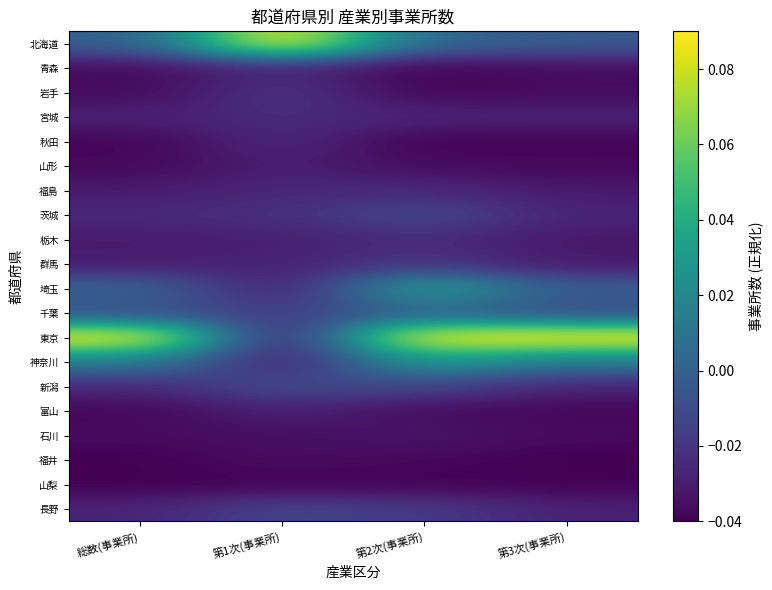

Reading left to right, extract all data points from this chart.

北海道: 総数(事業所)=-0.0	第1次(事業所)=0.1	第2次(事業所)=0.0	第3次(事業所)=-0.0
青森: 総数(事業所)=-0.0	第1次(事業所)=-0.0	第2次(事業所)=-0.0	第3次(事業所)=-0.0
岩手: 総数(事業所)=-0.0	第1次(事業所)=-0.0	第2次(事業所)=-0.0	第3次(事業所)=-0.0
宮城: 総数(事業所)=-0.0	第1次(事業所)=-0.0	第2次(事業所)=-0.0	第3次(事業所)=-0.0
秋田: 総数(事業所)=-0.0	第1次(事業所)=-0.0	第2次(事業所)=-0.0	第3次(事業所)=-0.0
山形: 総数(事業所)=-0.0	第1次(事業所)=-0.0	第2次(事業所)=-0.0	第3次(事業所)=-0.0
福島: 総数(事業所)=-0.0	第1次(事業所)=-0.0	第2次(事業所)=-0.0	第3次(事業所)=-0.0
茨城: 総数(事業所)=-0.0	第1次(事業所)=-0.0	第2次(事業所)=-0.0	第3次(事業所)=-0.0
栃木: 総数(事業所)=-0.0	第1次(事業所)=-0.0	第2次(事業所)=-0.0	第3次(事業所)=-0.0
群馬: 総数(事業所)=-0.0	第1次(事業所)=-0.0	第2次(事業所)=-0.0	第3次(事業所)=-0.0
埼玉: 総数(事業所)=0.0	第1次(事業所)=-0.0	第2次(事業所)=0.0	第3次(事業所)=-0.0
千葉: 総数(事業所)=-0.0	第1次(事業所)=-0.0	第2次(事業所)=0.0	第3次(事業所)=-0.0
東京: 総数(事業所)=0.1	第1次(事業所)=-0.0	第2次(事業所)=0.1	第3次(事業所)=0.1
神奈川: 総数(事業所)=0.0	第1次(事業所)=-0.0	第2次(事業所)=0.0	第3次(事業所)=0.0
新潟: 総数(事業所)=-0.0	第1次(事業所)=-0.0	第2次(事業所)=-0.0	第3次(事業所)=-0.0
富山: 総数(事業所)=-0.0	第1次(事業所)=-0.0	第2次(事業所)=-0.0	第3次(事業所)=-0.0
石川: 総数(事業所)=-0.0	第1次(事業所)=-0.0	第2次(事業所)=-0.0	第3次(事業所)=-0.0
福井: 総数(事業所)=-0.0	第1次(事業所)=-0.0	第2次(事業所)=-0.0	第3次(事業所)=-0.0
山梨: 総数(事業所)=-0.0	第1次(事業所)=-0.0	第2次(事業所)=-0.0	第3次(事業所)=-0.0
長野: 総数(事業所)=-0.0	第1次(事業所)=-0.0	第2次(事業所)=-0.0	第3次(事業所)=-0.0